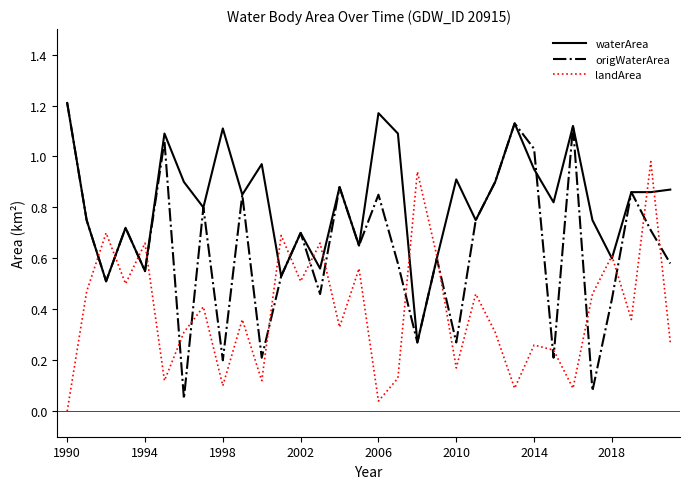

Which series has the largest range (max minus min)?

origWaterArea